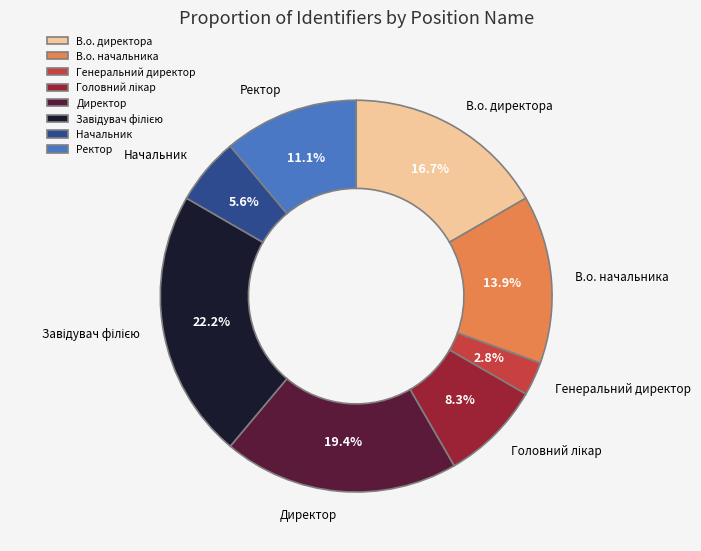

Approximately how many times larger is the value at В.о. начальника compared to В.о. директора?

0.8